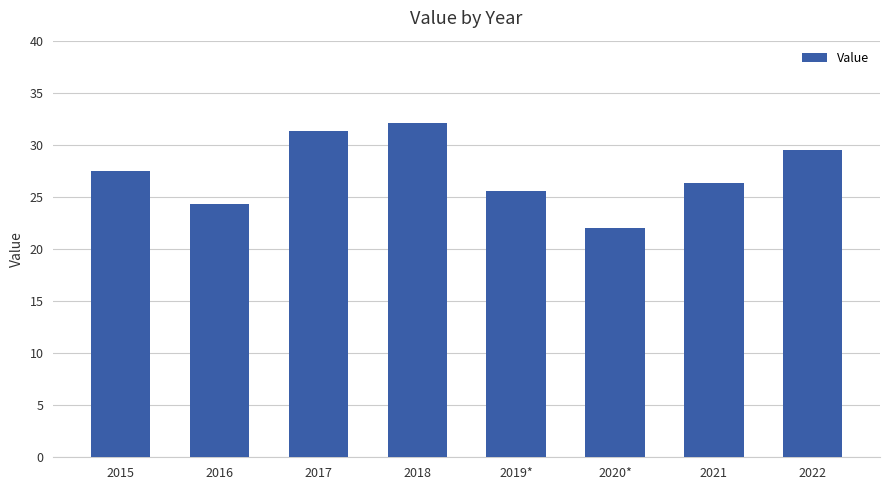

What is the change in value from 2015 to 2018?

+4.6